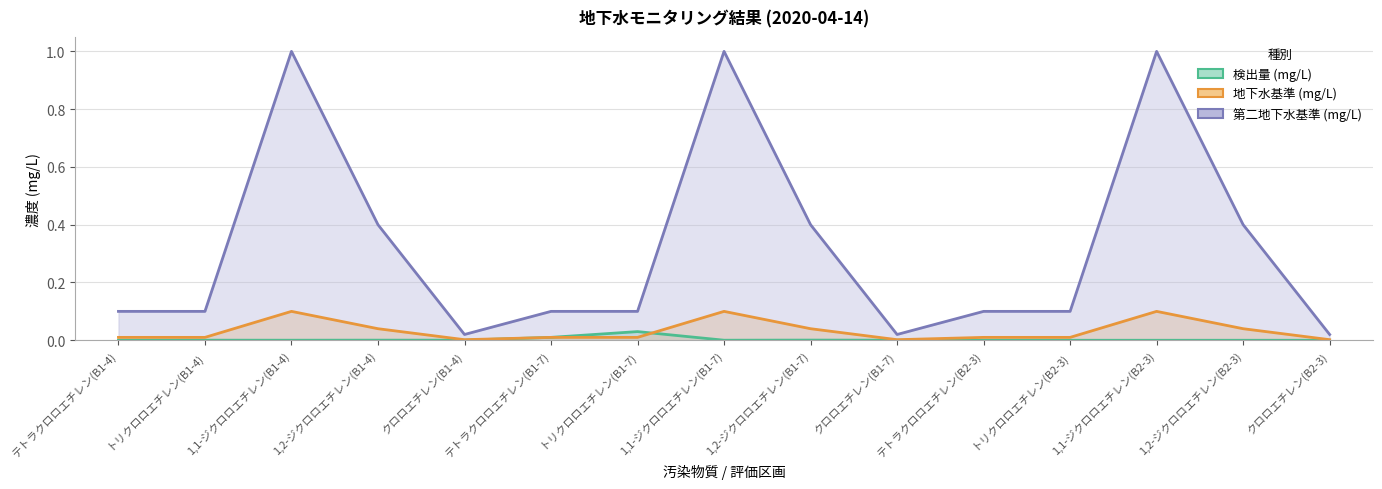

Between テトラクロロエチレン(B1-4) and テトラクロロエチレン(B1-7), which series saw the biggest shift?

検出量 (mg/L)